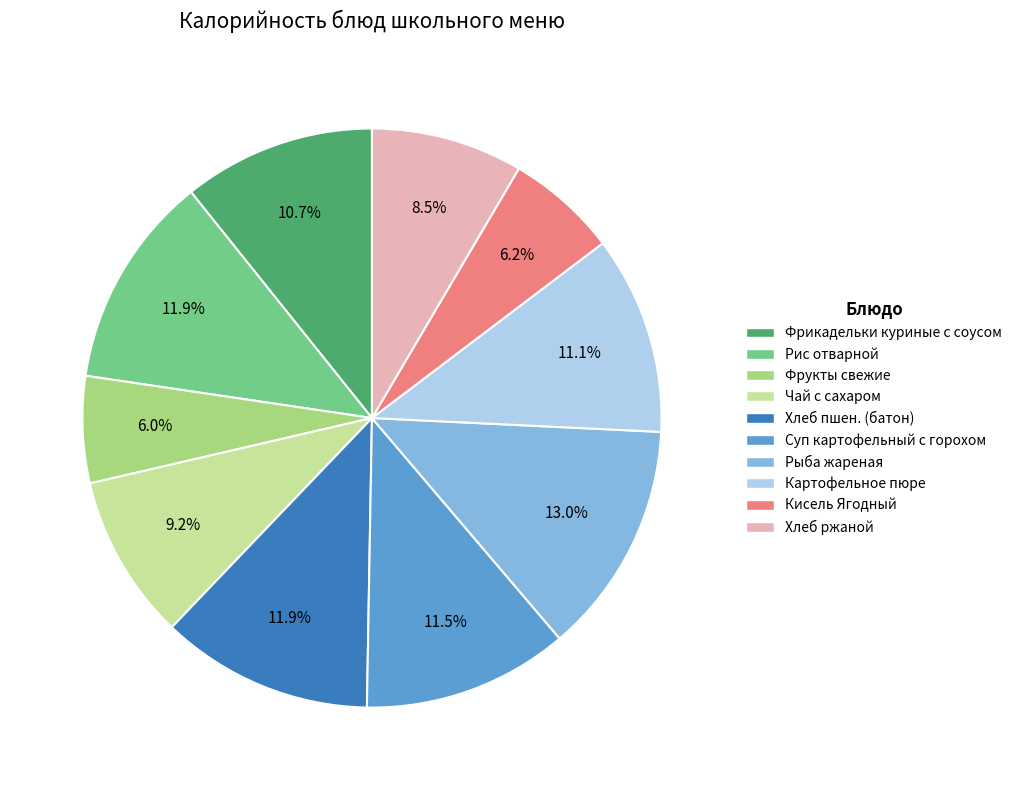

To the nearest percent, what is the difference between the Кисель Ягодный and Чай с сахаром slice percentages?

3%